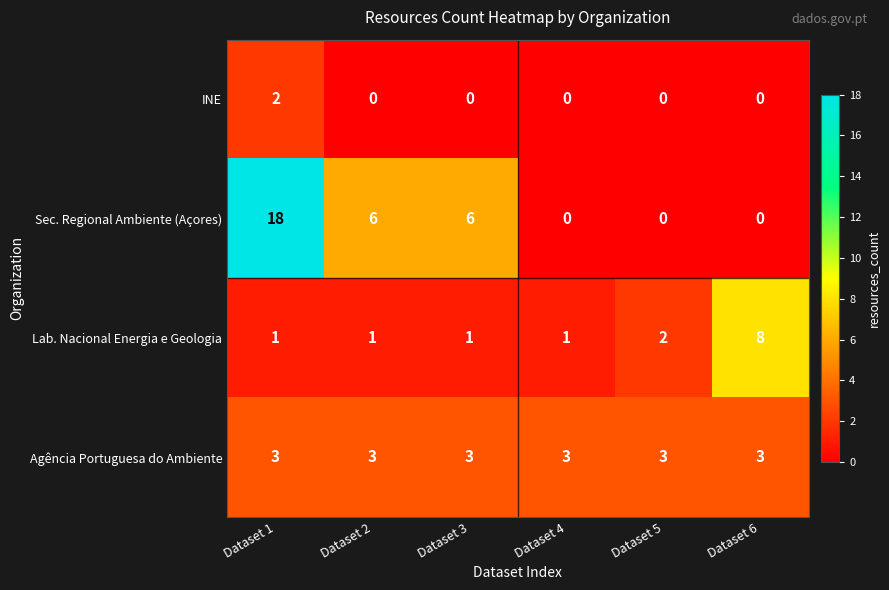

The INE series shows 3 at Dataset 1. True or false?

False